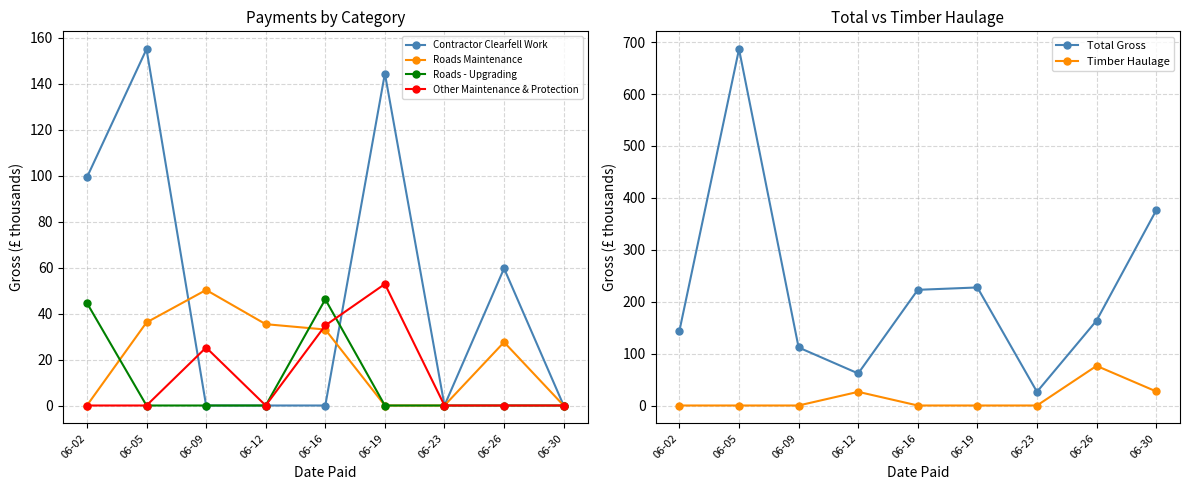

Reading right to left, extract all data points from this chart.

Contractor Clearfell Work: 0.0	59.7	0.0	144.5	0.0	0.0	0.0	155.1	99.3
Roads Maintenance: 0.0	27.6	0.0	0.0	33.1	35.4	50.3	36.2	0.0
Roads - Upgrading: 0.0	0.0	0.0	0.0	46.2	0.0	0.0	0.0	44.6
Other Maintenance & Protection: 0.0	0.0	0.0	52.9	34.8	0.0	25.2	0.0	0.0
Total Gross: 375.8	163.6	26.4	227.4	222.8	61.7	111.8	686.5	143.9
Timber Haulage: 27.2	76.4	0.0	0.0	0.0	26.3	0.0	0.0	0.0